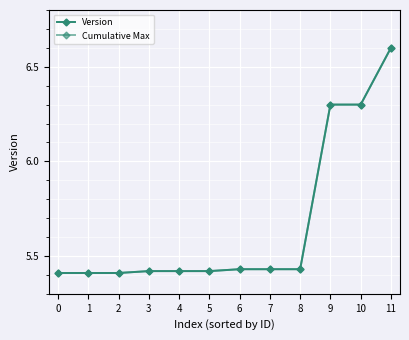

What is the value of the Version point at the 1st from the left?

5.4